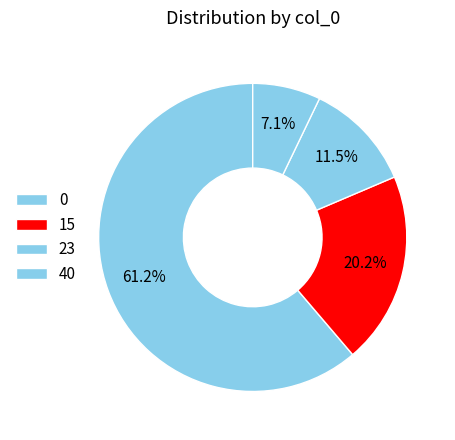

How many segments does this pie chart have?

4